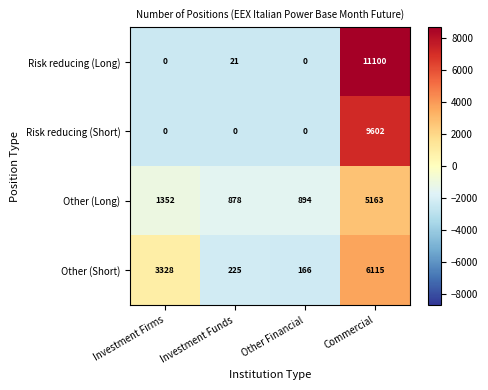

Reading left to right, what are all the values shown in this chart?

Risk reducing (Long): 0	21	0	11100
Risk reducing (Short): 0	0	0	9602
Other (Long): 1352	878	894	5163
Other (Short): 3328	225	166	6115